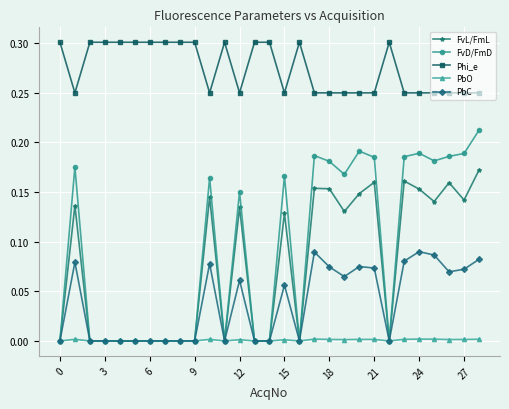

Which series has the largest range (max minus min)?

FvD/FmD